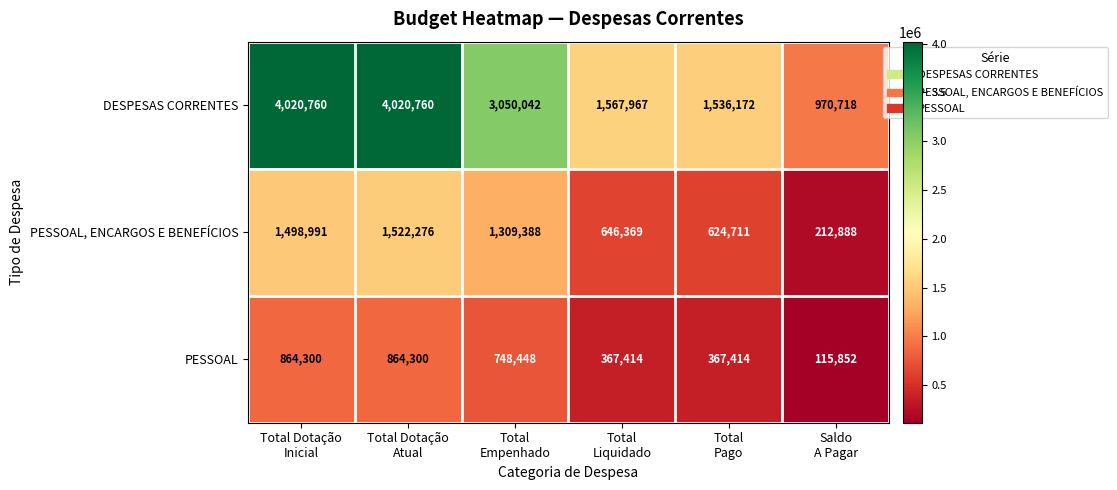

Which series has the largest total across all categories?

DESPESAS CORRENTES